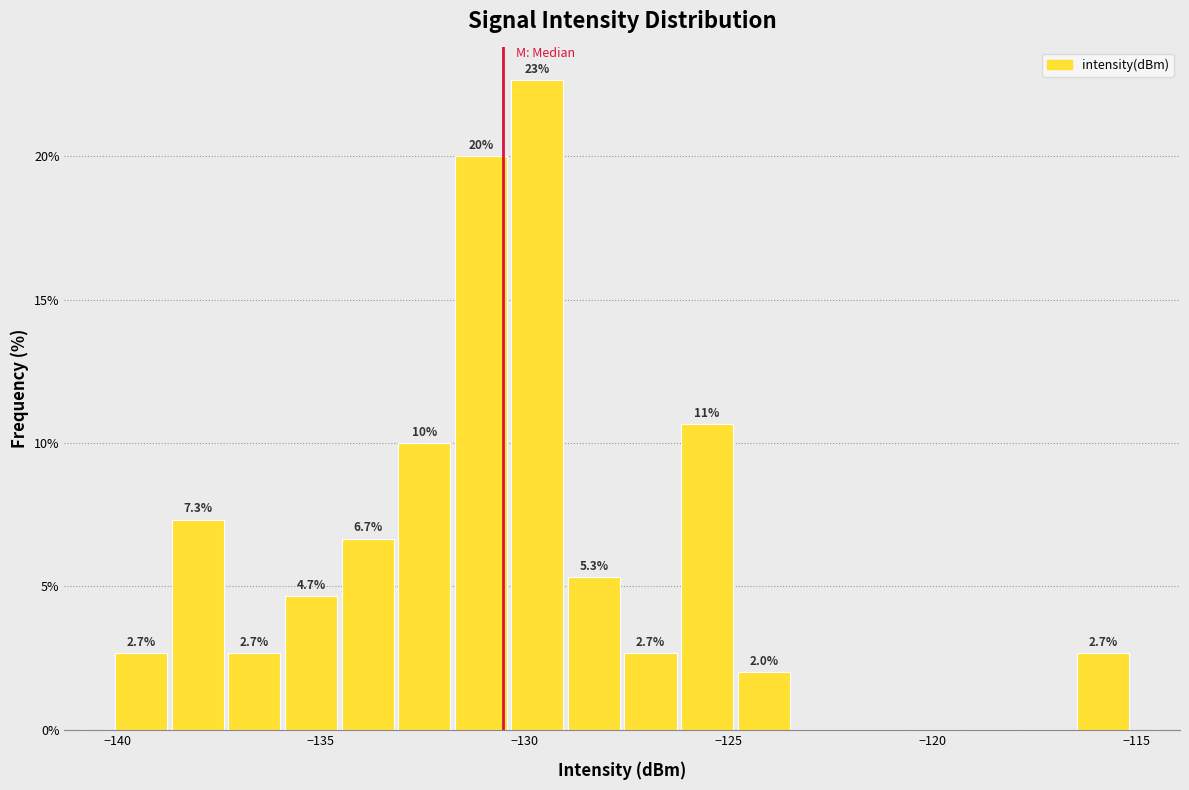

Read against the x-axis, roughly where is the centre of the tallest bar?

-129.5